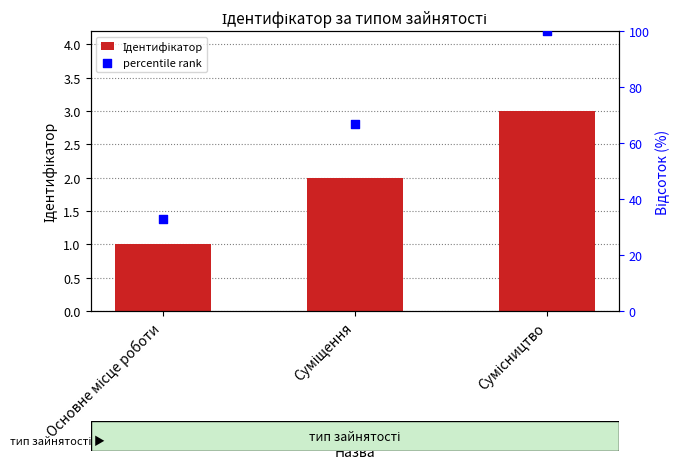

What are all the series names shown in the legend?

Ідентифікатор, percentile rank